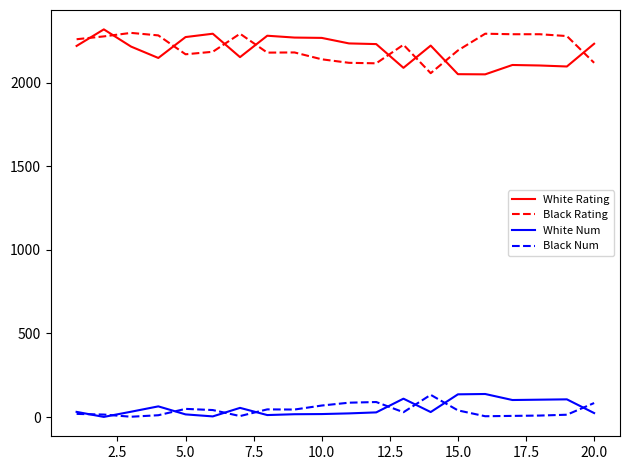

What is the sum of all White Num values?

1050